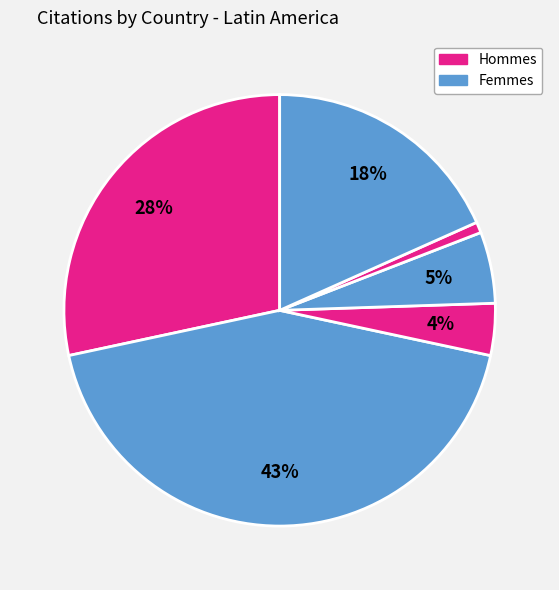

How many slices are in this pie chart?

6